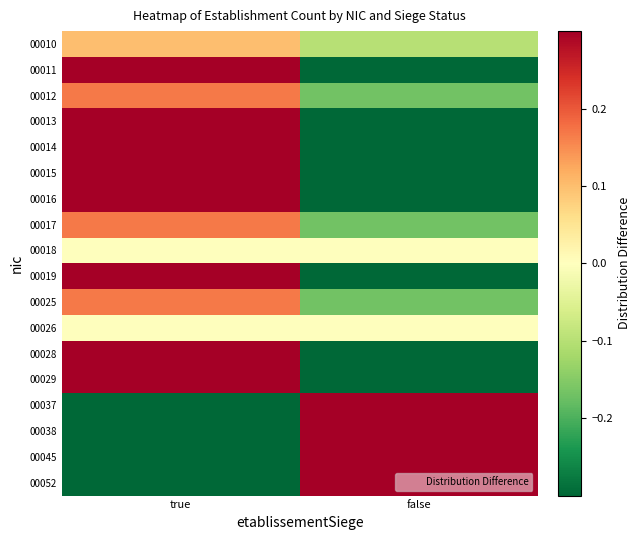

At false, list the series in order from largest to smallest.

00037, 00038, 00045, 00052, 00018, 00026, 00010, 00012, 00017, 00025, 00011, 00013, 00014, 00015, 00016, 00019, 00028, 00029